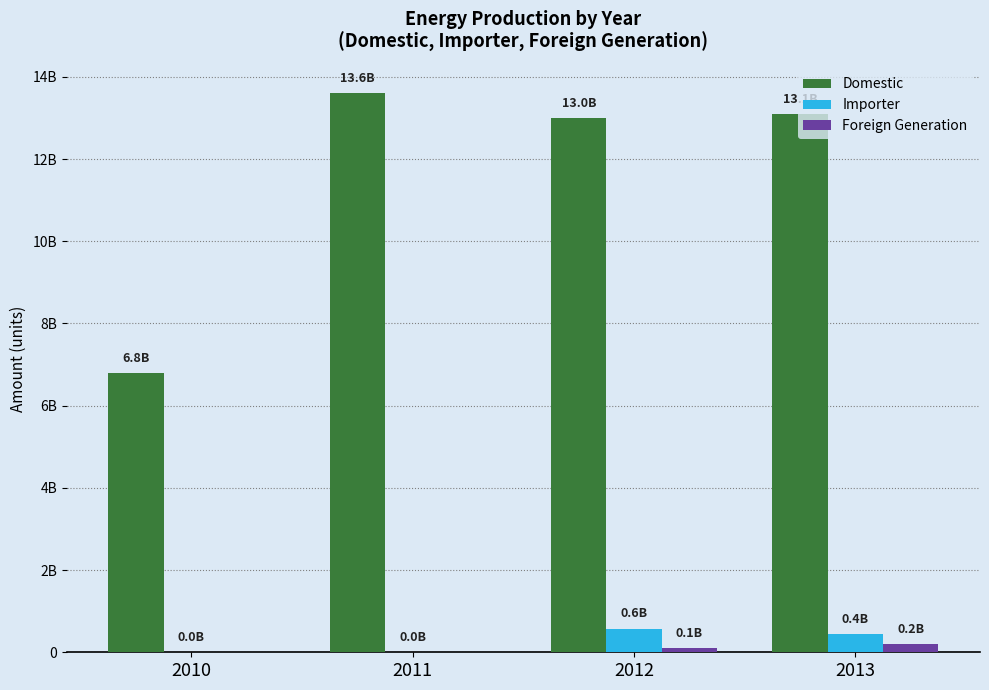

What are all the series names shown in the legend?

Domestic, Importer, Foreign Generation